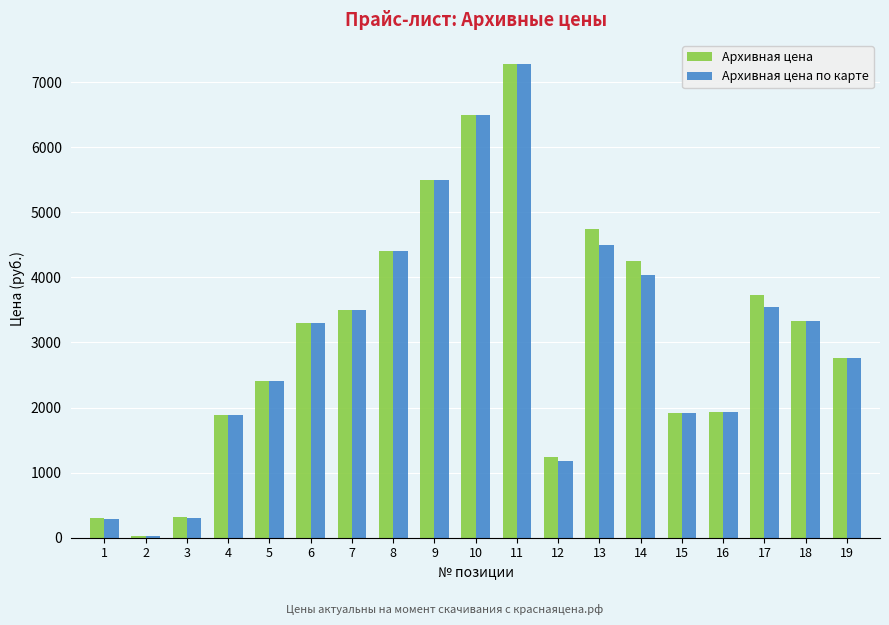

Are the bars horizontal?

No